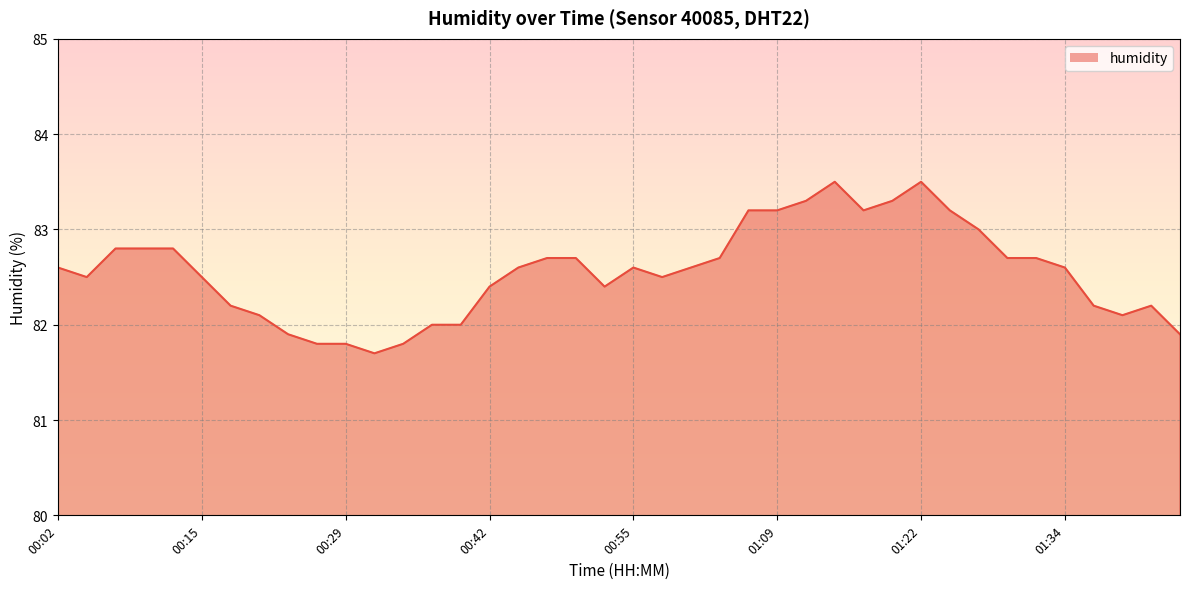

At which label does the data first exceed 82?

00:02